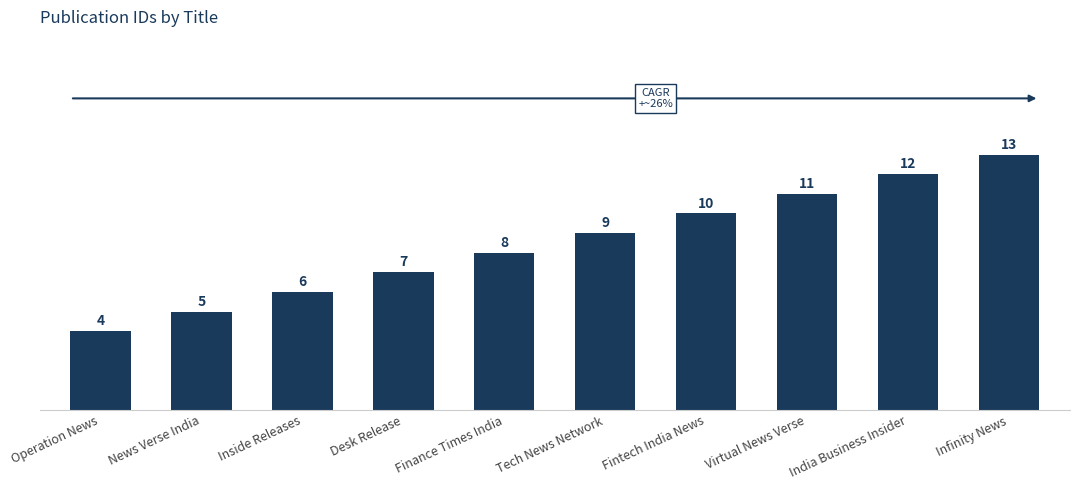

The value at India Business Insider is 20. True or false?

False